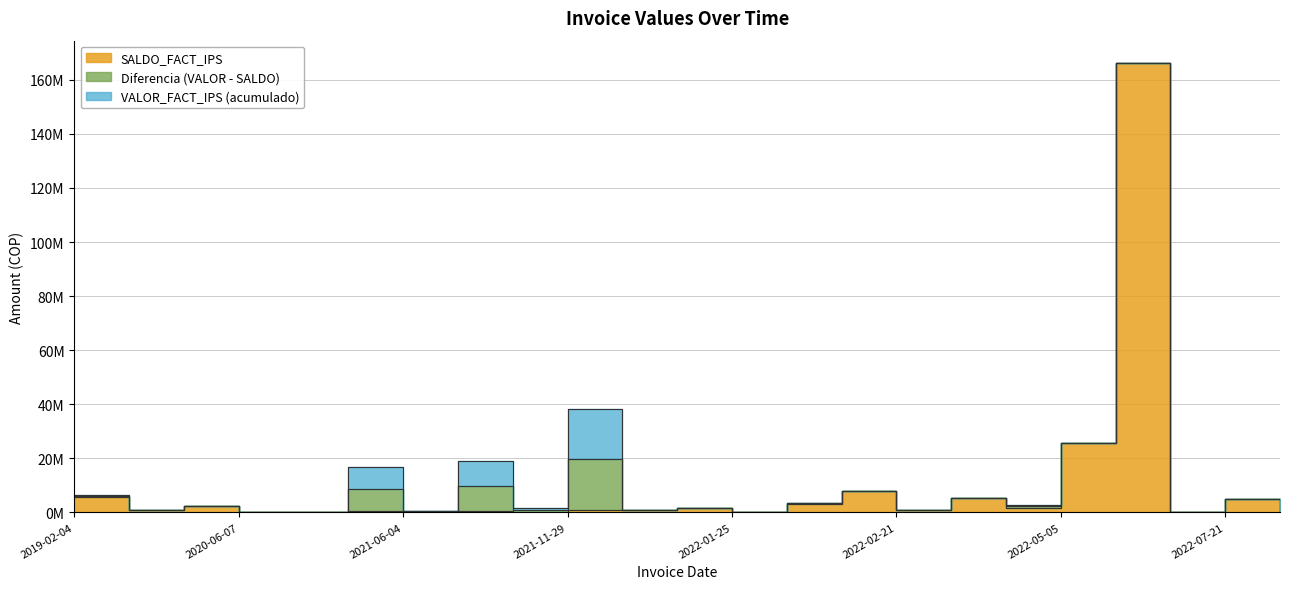

What is the label of the 13th point from the left?

2022-01-25